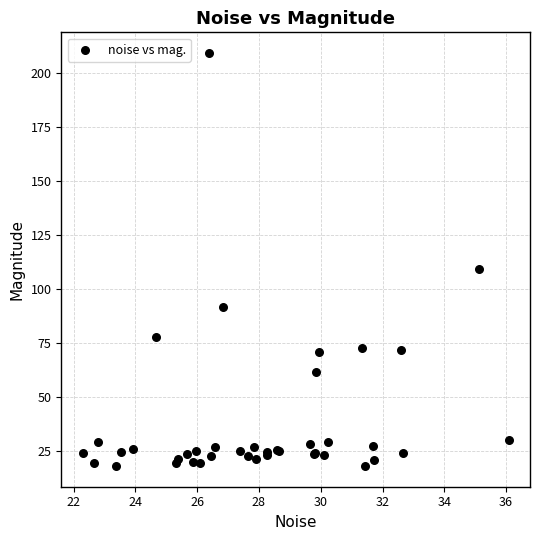

What Y value in the scatter plot is closest to 113?

109.2